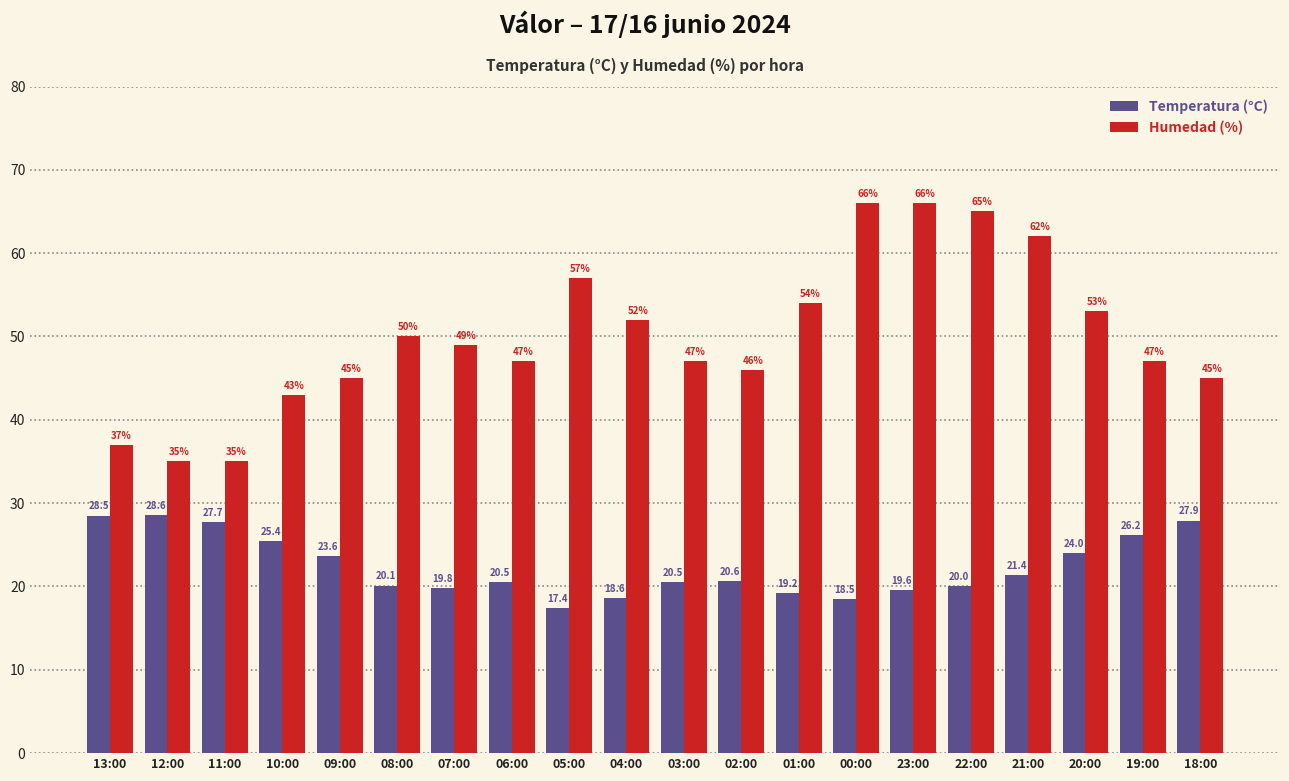

The Temperatura (°C) series shows 20.6 at 02:00. True or false?

True